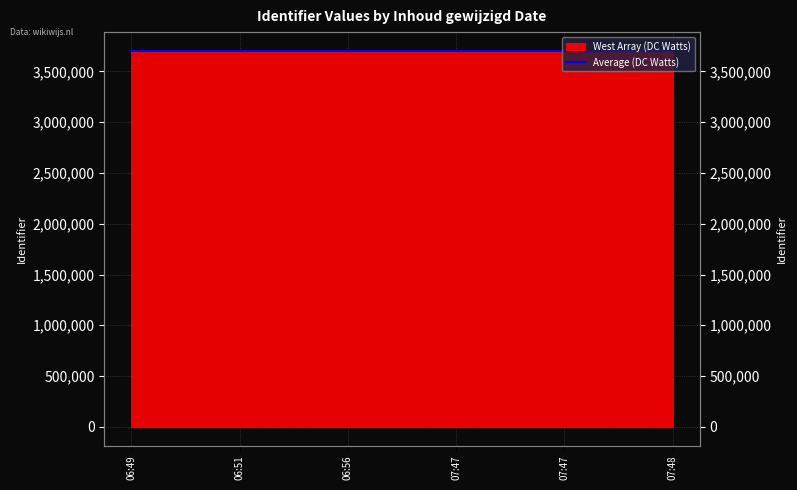

What is the sum of the values at 06:49 and 07:47?

7403325